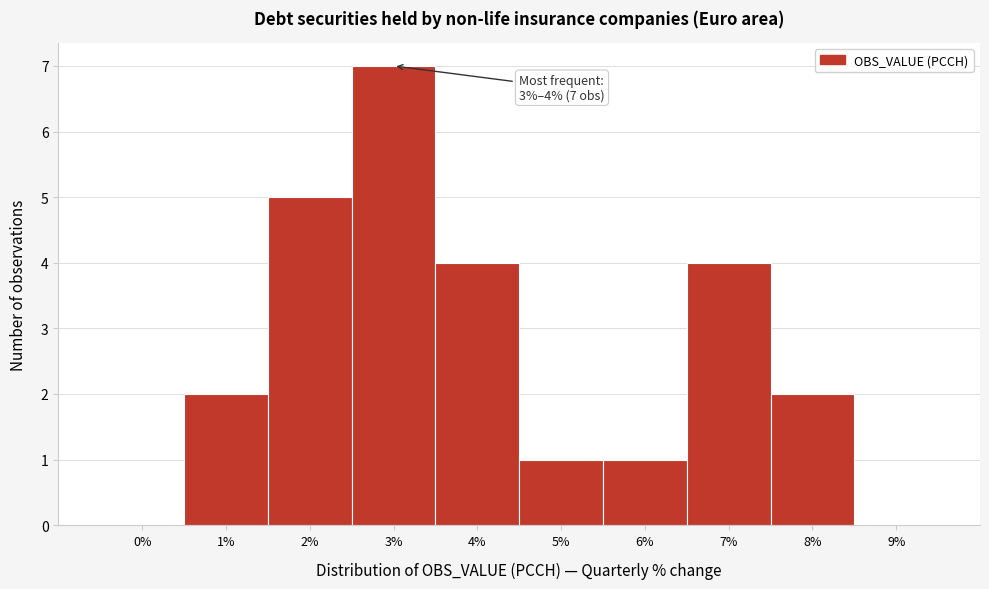

Reading left to right, what are all the values shown in this chart?

0%=0	1%=2	2%=5	3%=7	4%=4	5%=1	6%=1	7%=4	8%=2	9%=0